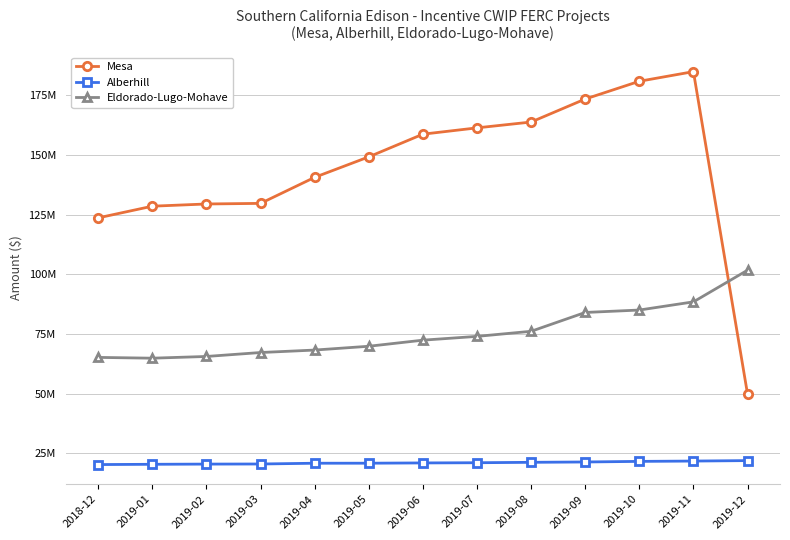

What position from the left is 2019-12?

13